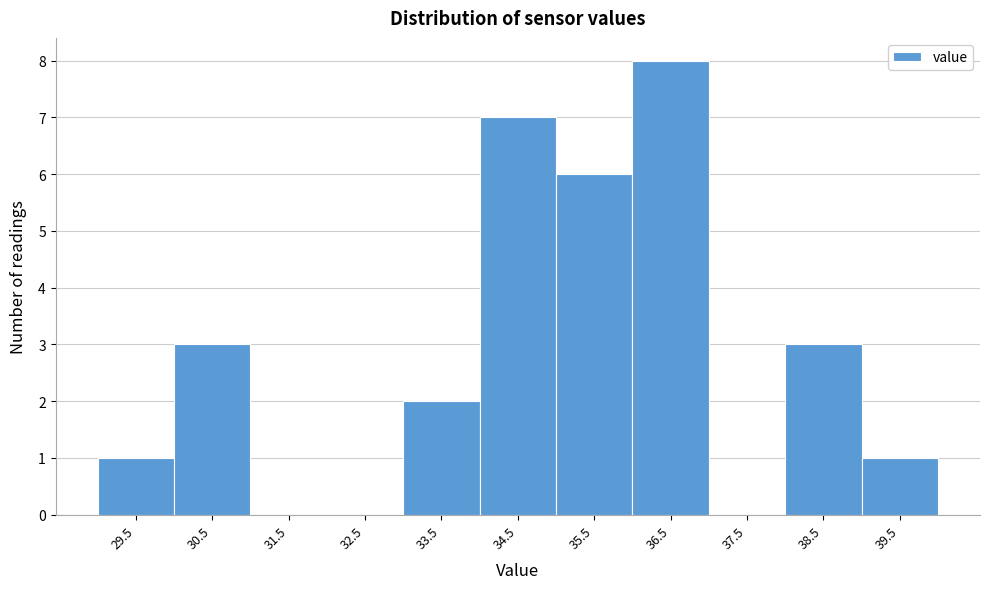

Reading right to left, list all the values displayed in this chart.

39.5=1	38.5=3	37.5=0	36.5=8	35.5=6	34.5=7	33.5=2	32.5=0	31.5=0	30.5=3	29.5=1